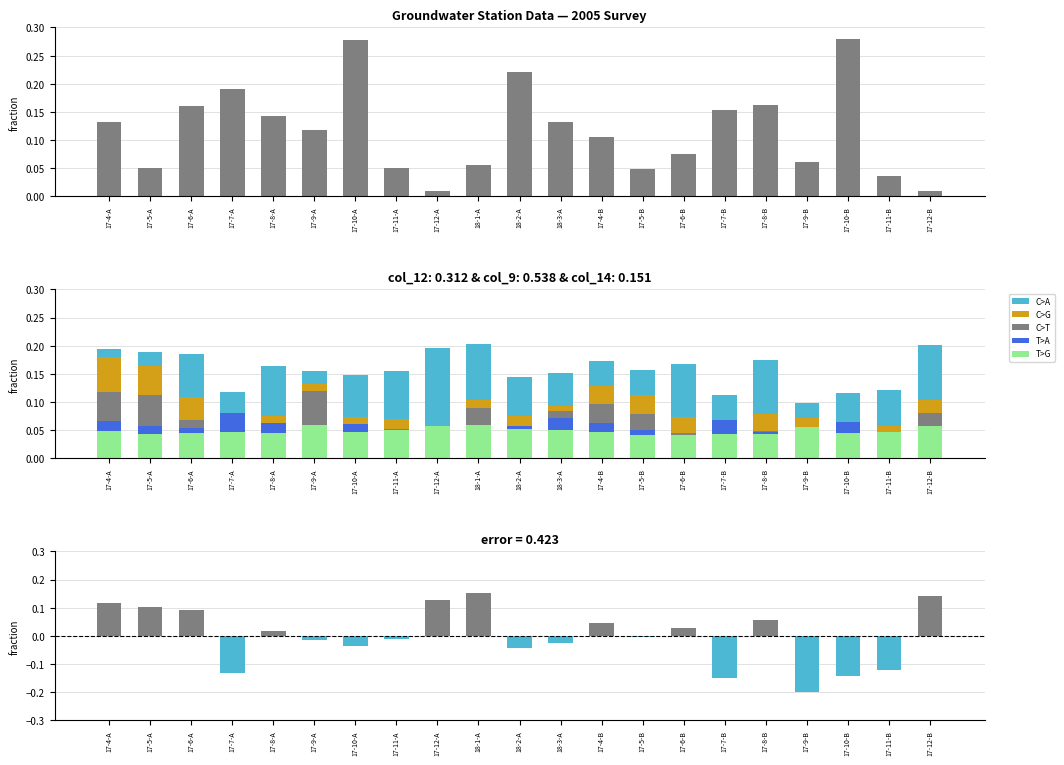

What is the total value across all series at 17-6-A?

0.6